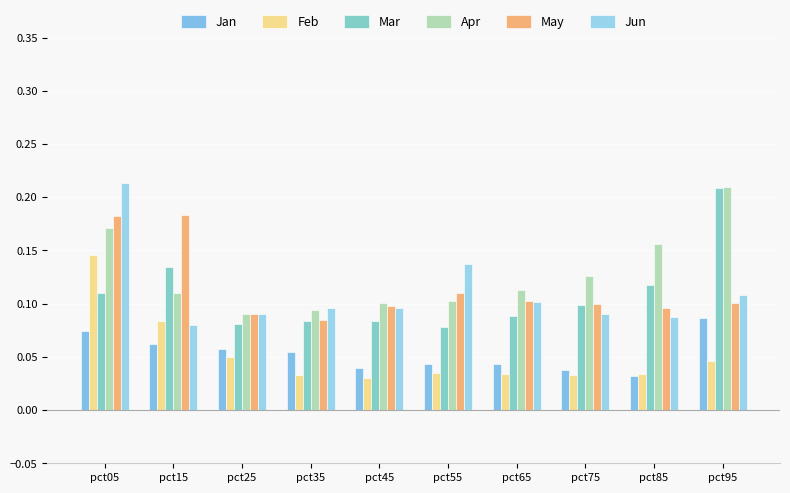

Reading right to left, transcribe all the data shown in this chart.

Jan: 0.1	0.0	0.0	0.0	0.0	0.0	0.1	0.1	0.1	0.1
Feb: 0.0	0.0	0.0	0.0	0.0	0.0	0.0	0.1	0.1	0.1
Mar: 0.2	0.1	0.1	0.1	0.1	0.1	0.1	0.1	0.1	0.1
Apr: 0.2	0.2	0.1	0.1	0.1	0.1	0.1	0.1	0.1	0.2
May: 0.1	0.1	0.1	0.1	0.1	0.1	0.1	0.1	0.2	0.2
Jun: 0.1	0.1	0.1	0.1	0.1	0.1	0.1	0.1	0.1	0.2